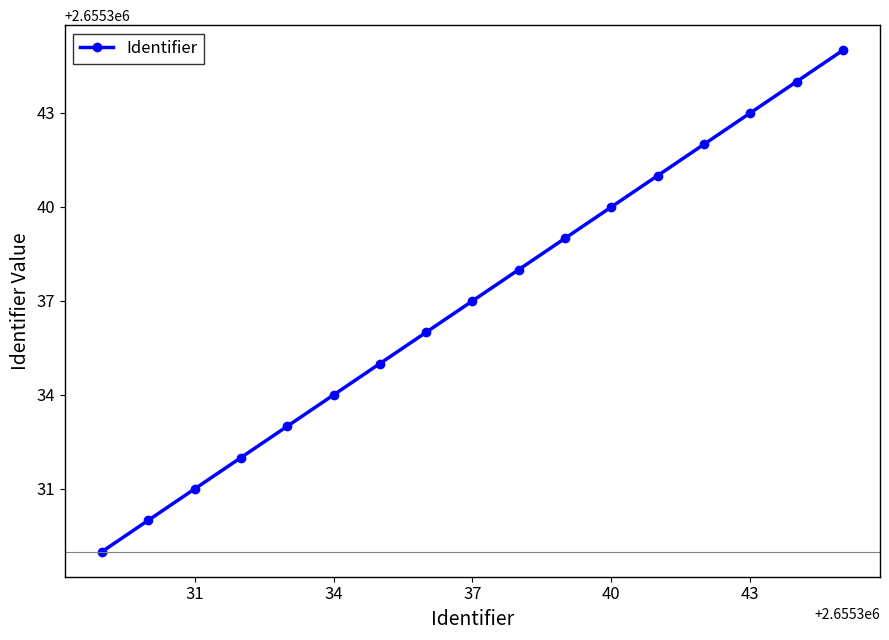

What is the difference between the second highest and minimum values?

15